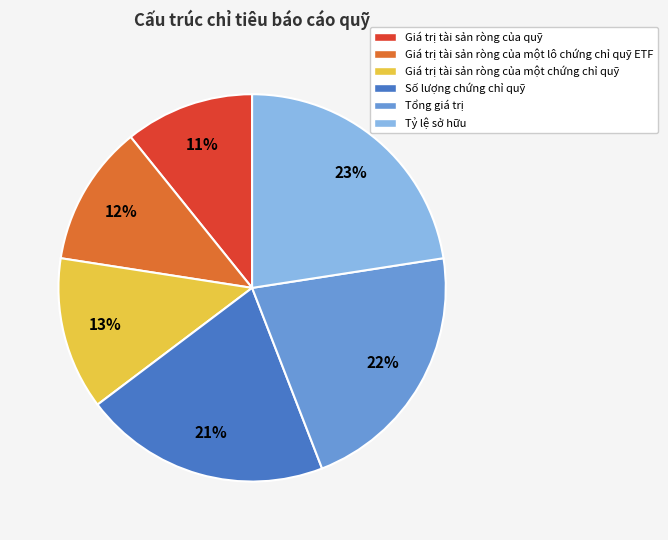

To the nearest percent, what is the difference between the largest and smallest slice percentages?

12%